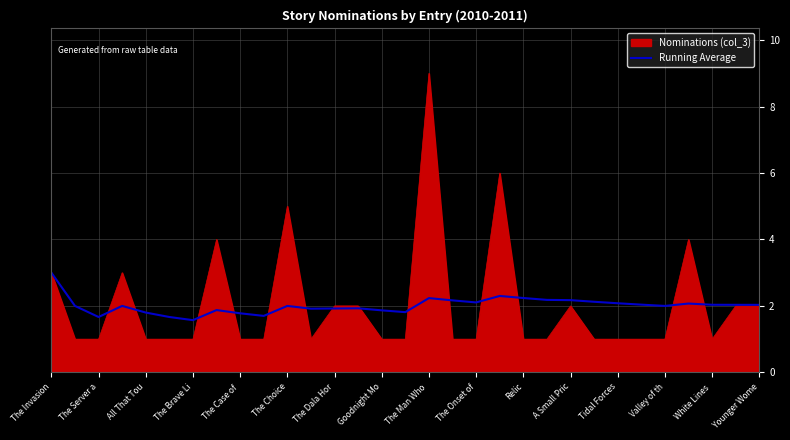

Which series has the widest spread of values?

Nominations (col_3)